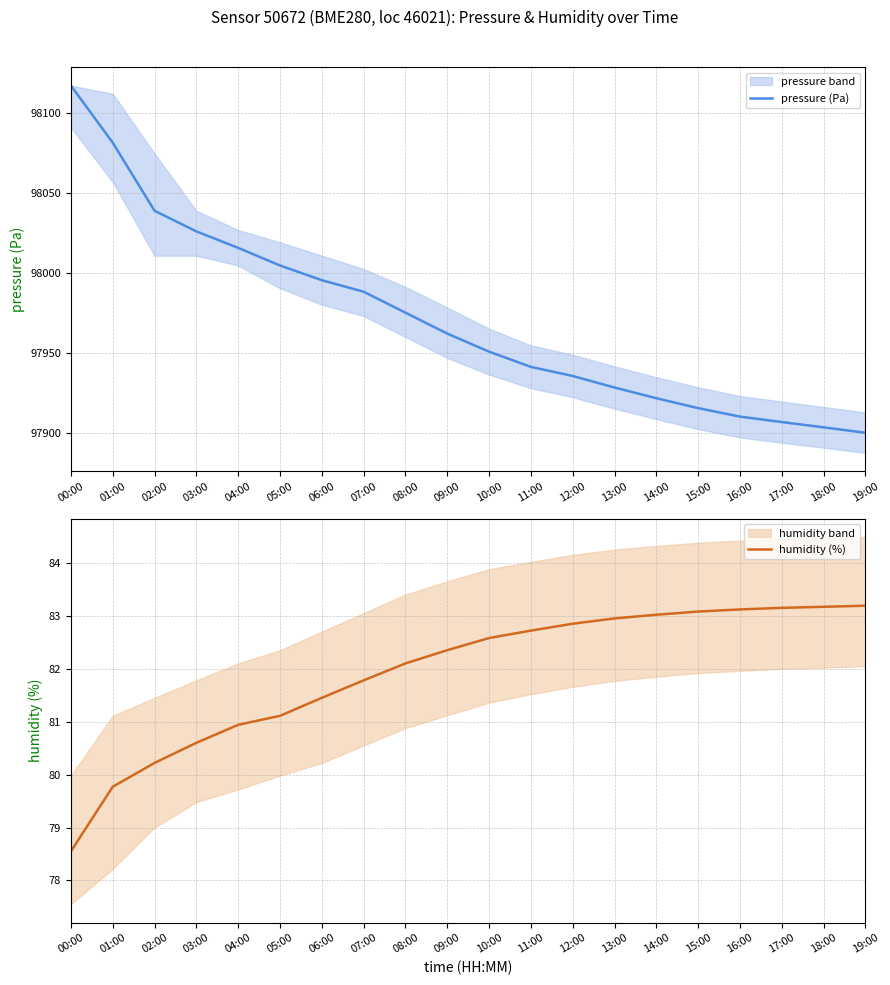

Reading left to right, list all the values displayed in this chart.

pressure (Pa): 00:00=98117.2	01:00=98081.5	02:00=98038.9	03:00=98026.0	04:00=98015.7	05:00=98004.7	06:00=97995.5	07:00=97988.3	08:00=97975.2	09:00=97962.1	10:00=97950.8	11:00=97941.3	12:00=97935.6	13:00=97928.4	14:00=97921.7	15:00=97915.5	16:00=97910.2	17:00=97906.8	18:00=97903.5	19:00=97900.1
humidity (%): 00:00=78.5	01:00=79.8	02:00=80.2	03:00=80.6	04:00=80.9	05:00=81.1	06:00=81.5	07:00=81.8	08:00=82.1	09:00=82.3	10:00=82.6	11:00=82.7	12:00=82.8	13:00=83.0	14:00=83.0	15:00=83.1	16:00=83.1	17:00=83.2	18:00=83.2	19:00=83.2